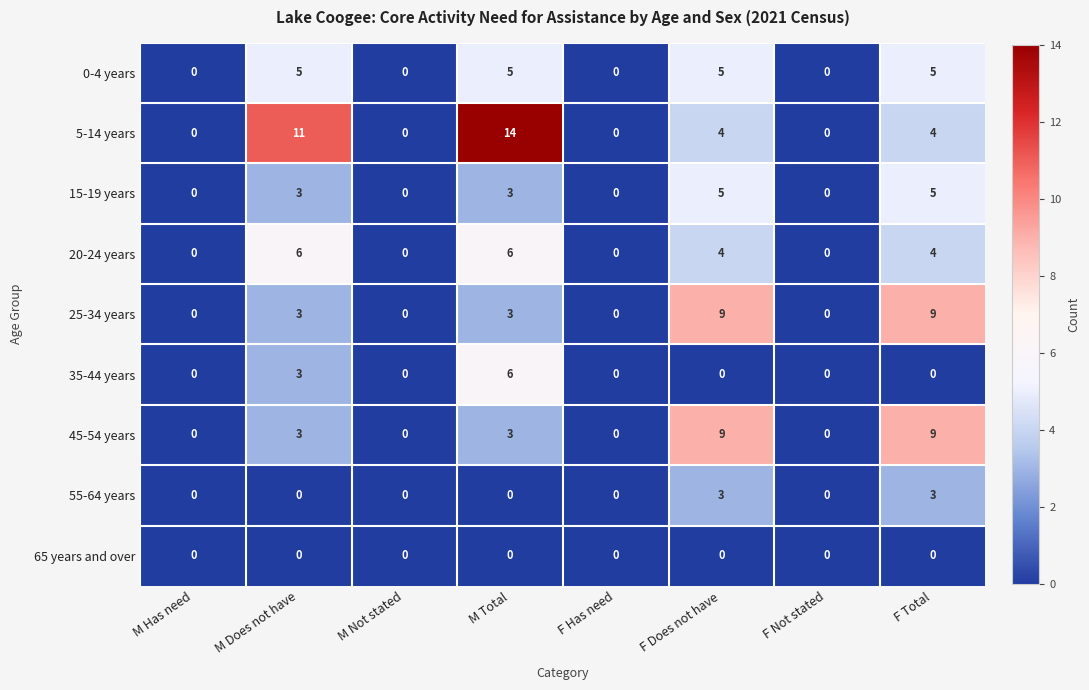

How many categories are shown in the chart?

8